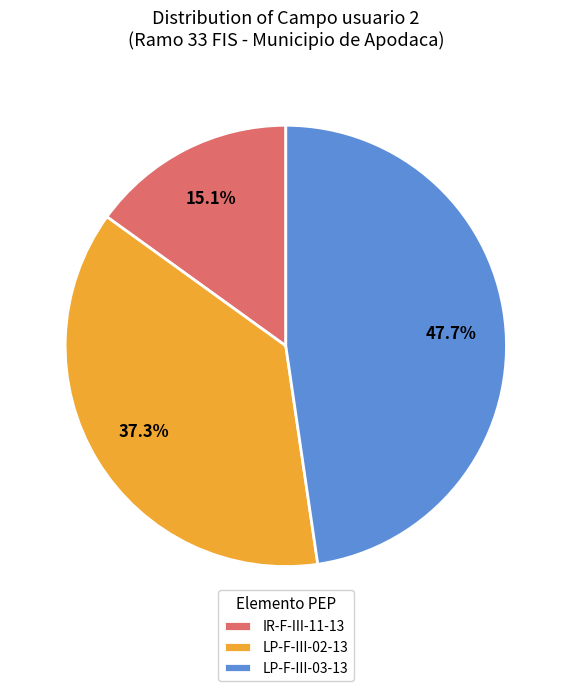

Which has a higher value, LP-F-III-02-13 or IR-F-III-11-13?

LP-F-III-02-13